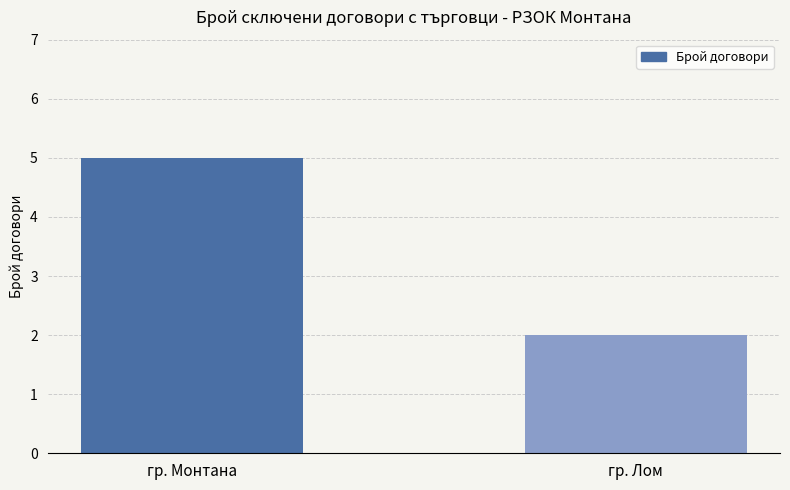

Rank the categories by value from highest to lowest.

гр. Монтана, гр. Лом